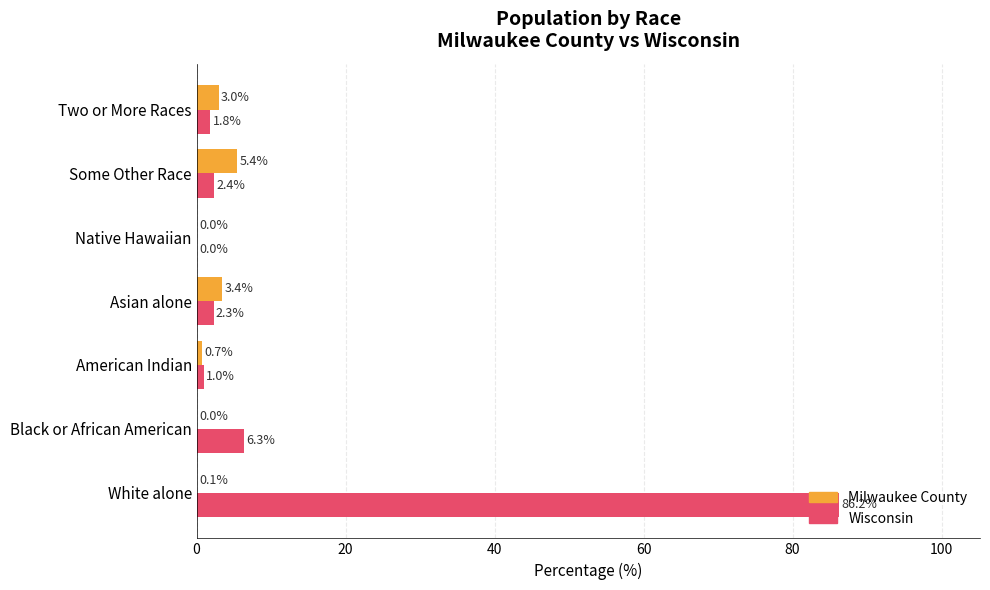

What is the maximum value shown in the chart?

86.2